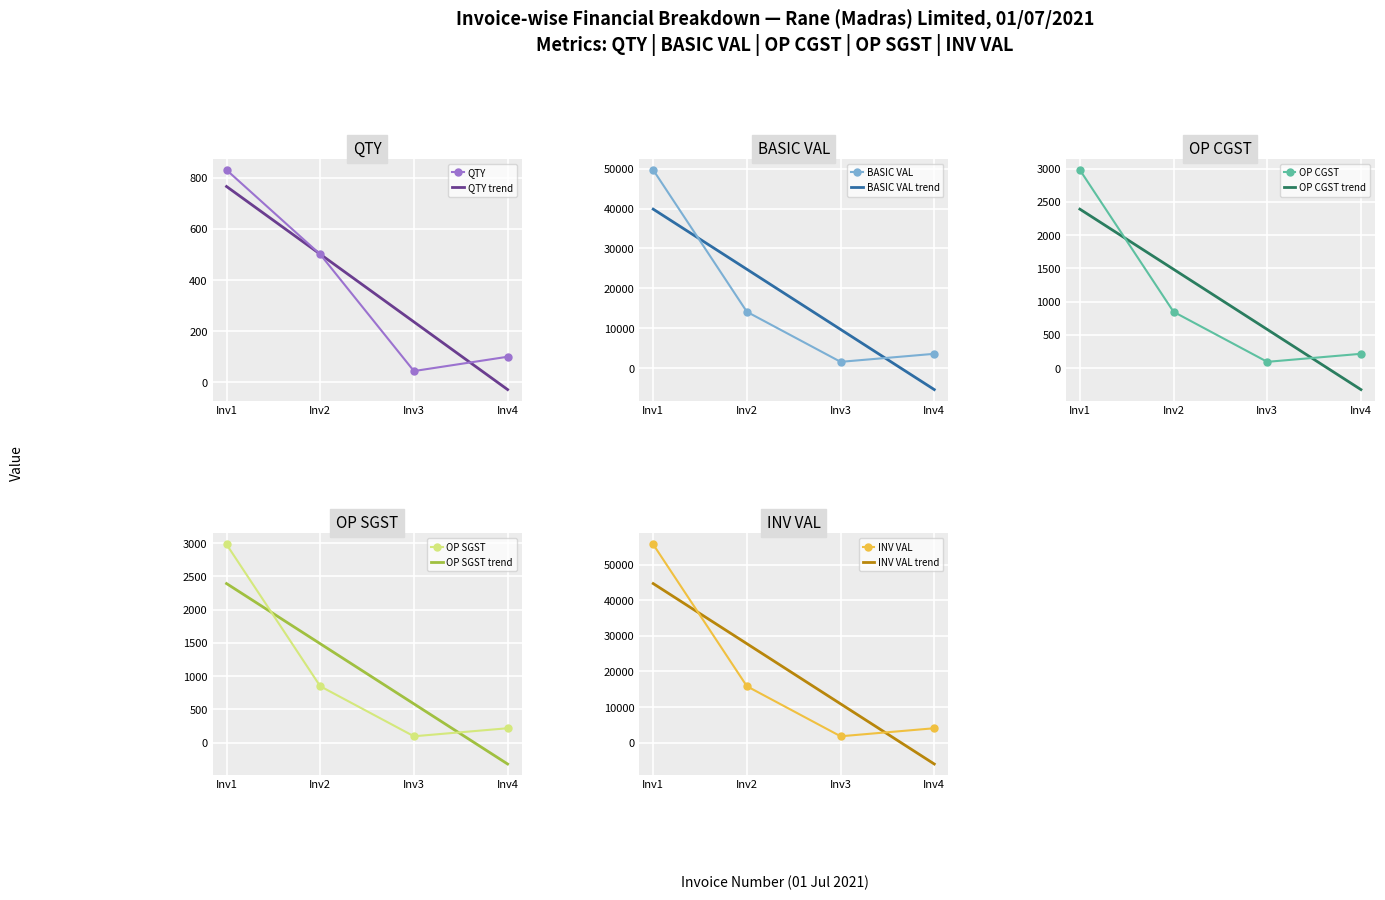

The value of QTY at Inv4 is 164.8. True or false?

False